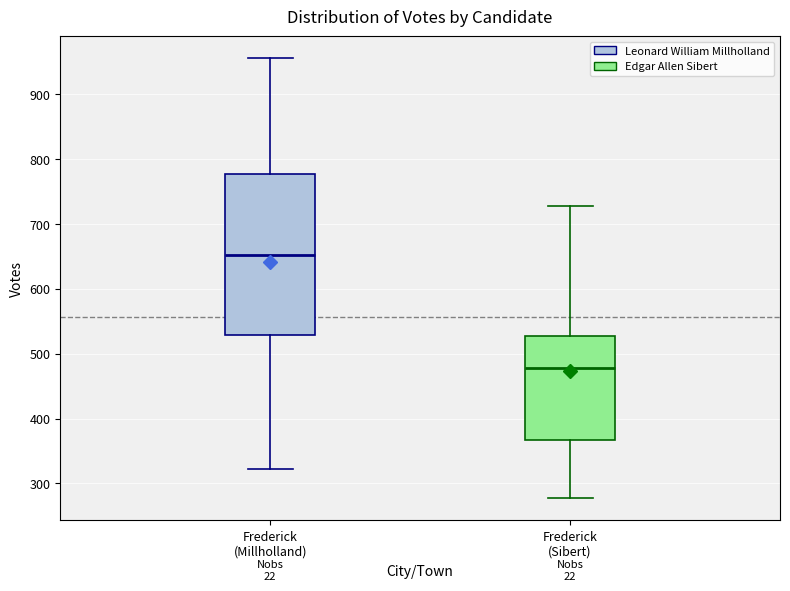

Reading left to right, transcribe this box plot: for each box, give where its median line is, the range the box spans, and where its two whiskers end, as read against the y-axis. The values are not printed on the chart, so give them approximately, as read against the axis.

Frederick (Millholland): median 650, box 530 to 780, whiskers 320 to 960
Frederick (Sibert): median 480, box 370 to 530, whiskers 280 to 730